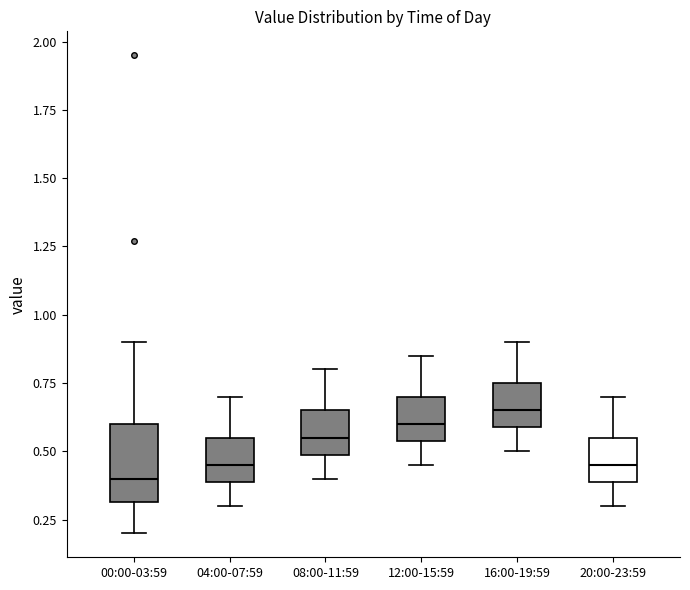

Reading left to right, transcribe this box plot: for each box, give where its median line is, the range the box spans, and where its two whiskers end, as read against the y-axis. The values are not printed on the chart, so give them approximately, as read against the axis.

00:00-03:59: median 0.40, box 0.30 to 0.60, whiskers 0.20 to 0.90
04:00-07:59: median 0.45, box 0.40 to 0.55, whiskers 0.30 to 0.70
08:00-11:59: median 0.55, box 0.50 to 0.65, whiskers 0.40 to 0.80
12:00-15:59: median 0.60, box 0.55 to 0.70, whiskers 0.45 to 0.85
16:00-19:59: median 0.65, box 0.60 to 0.75, whiskers 0.50 to 0.90
20:00-23:59: median 0.45, box 0.40 to 0.55, whiskers 0.30 to 0.70